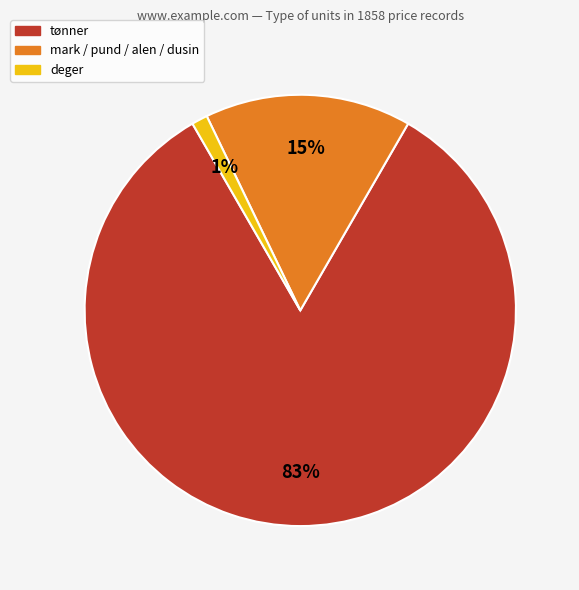

Does any single category account for the majority?

Yes